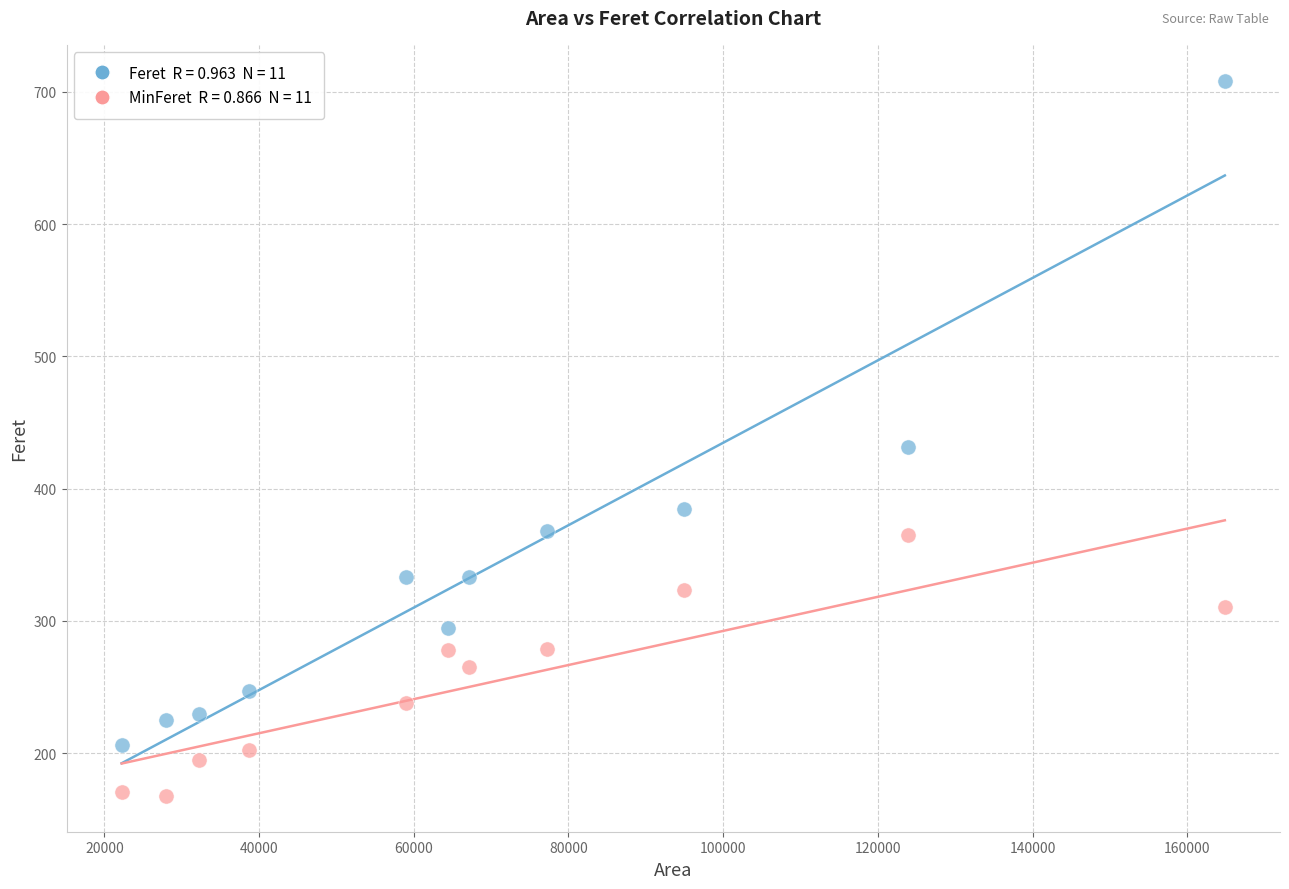

Across all series, what Y value is closest to 438?

431.2